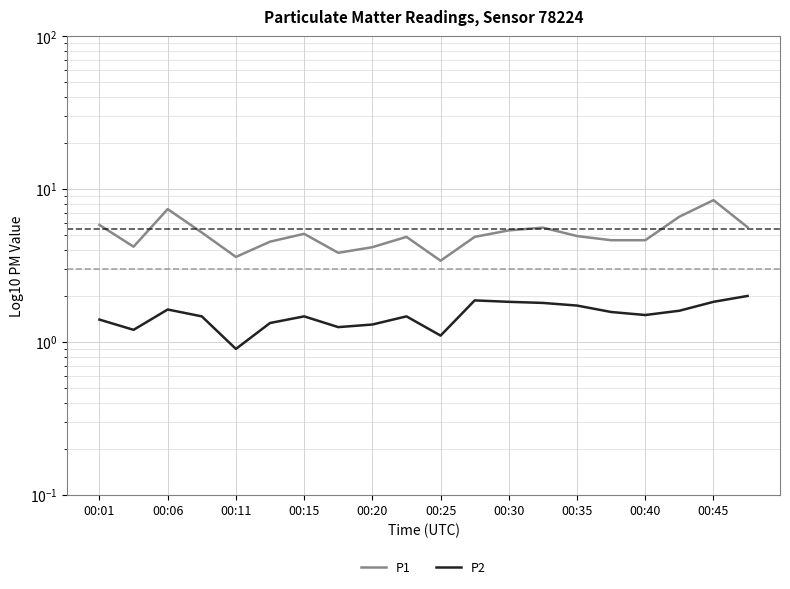

List the series in order of their overall mean, lowest first.

P2, P1